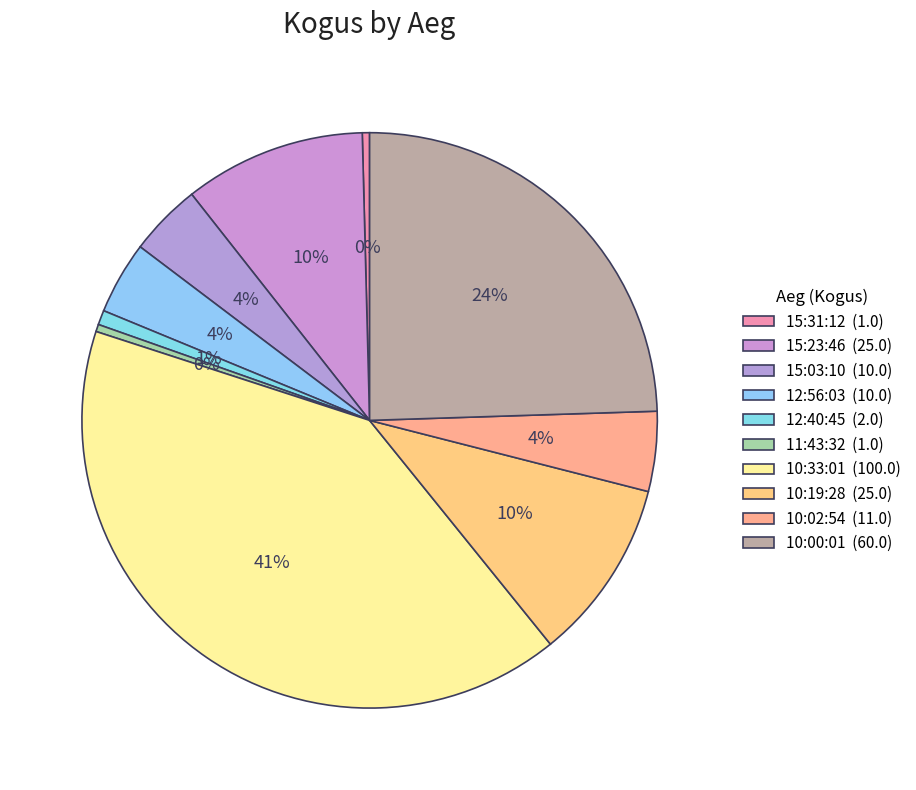

Between 10:33:01 and 15:23:46, which is larger?

10:33:01